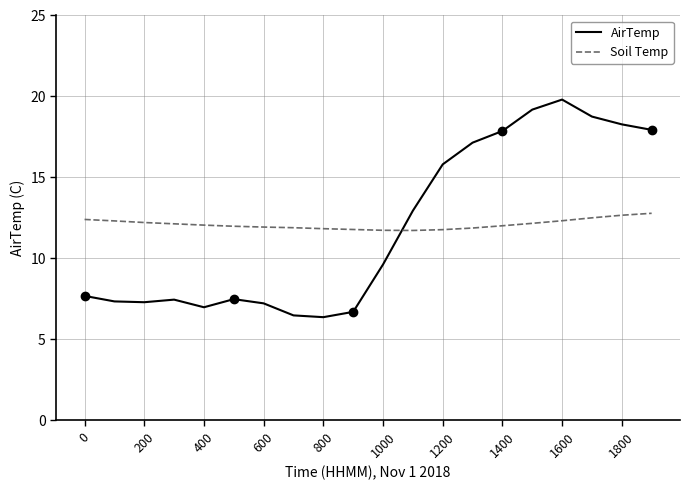

The value of Soil Temp at 1400 is 12.0. True or false?

True